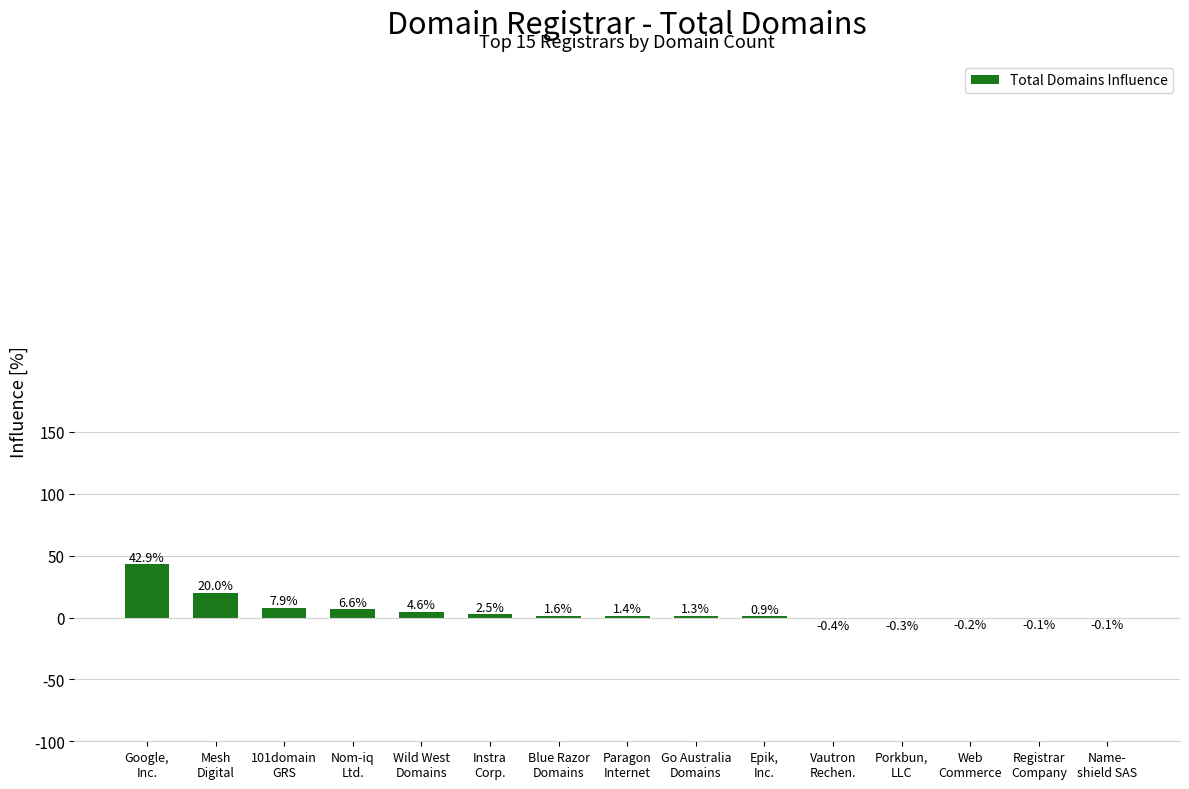

At which label is the value closest to 21?

Mesh
Digital